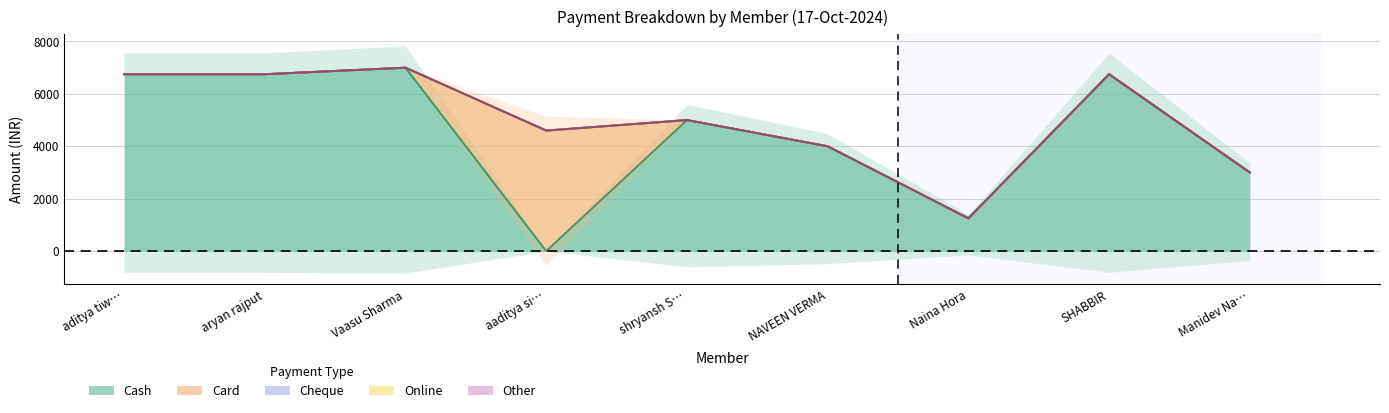

How many lines are shown in the chart?

5